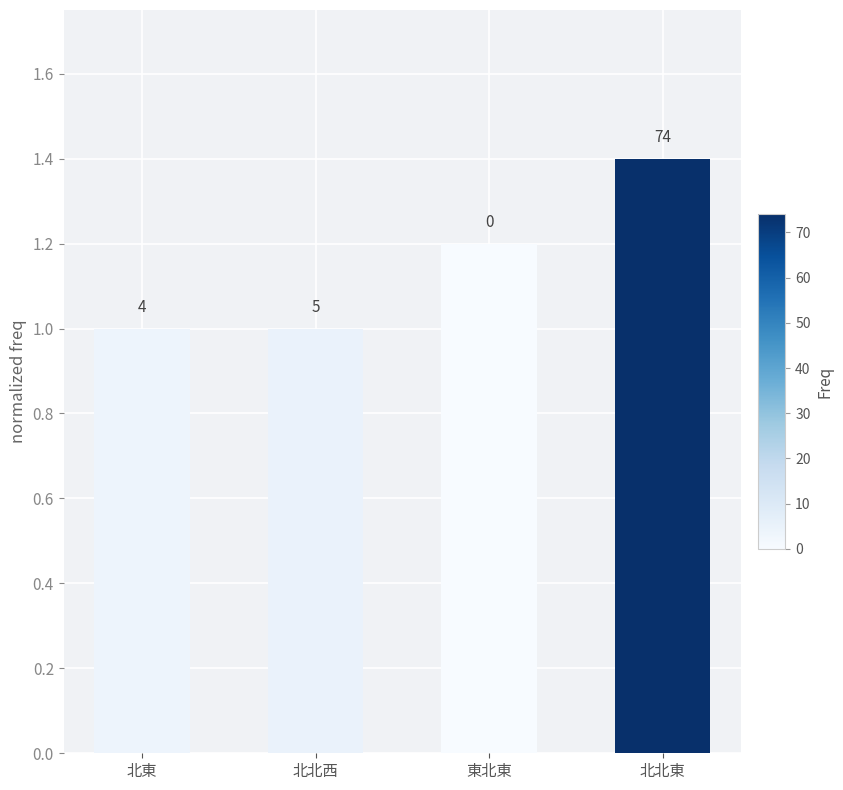

Does the chart contain any negative values?

No